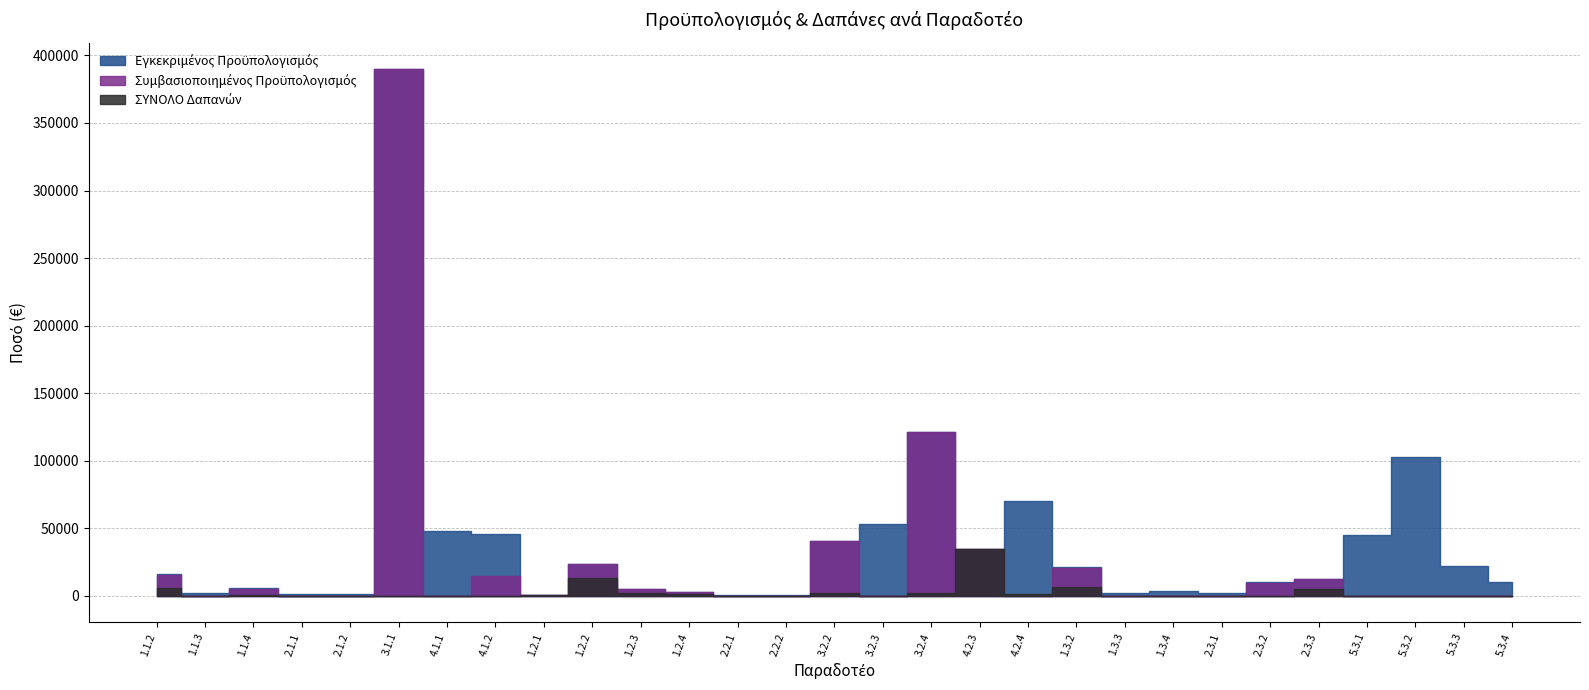

Rank the categories by Συμβασιοποιημένος Προϋπολογισμός value from lowest to highest.

1.1.3, 2.1.1, 2.1.2, 4.1.1, 2.2.1, 2.2.2, 3.2.3, 4.2.4, 1.3.3, 1.3.4, 2.3.1, 5.3.1, 5.3.2, 5.3.3, 5.3.4, 1.2.1, 1.2.4, 1.1.4, 1.2.3, 2.3.2, 2.3.3, 4.1.2, 1.1.2, 1.3.2, 1.2.2, 4.2.3, 3.2.2, 3.2.4, 3.1.1